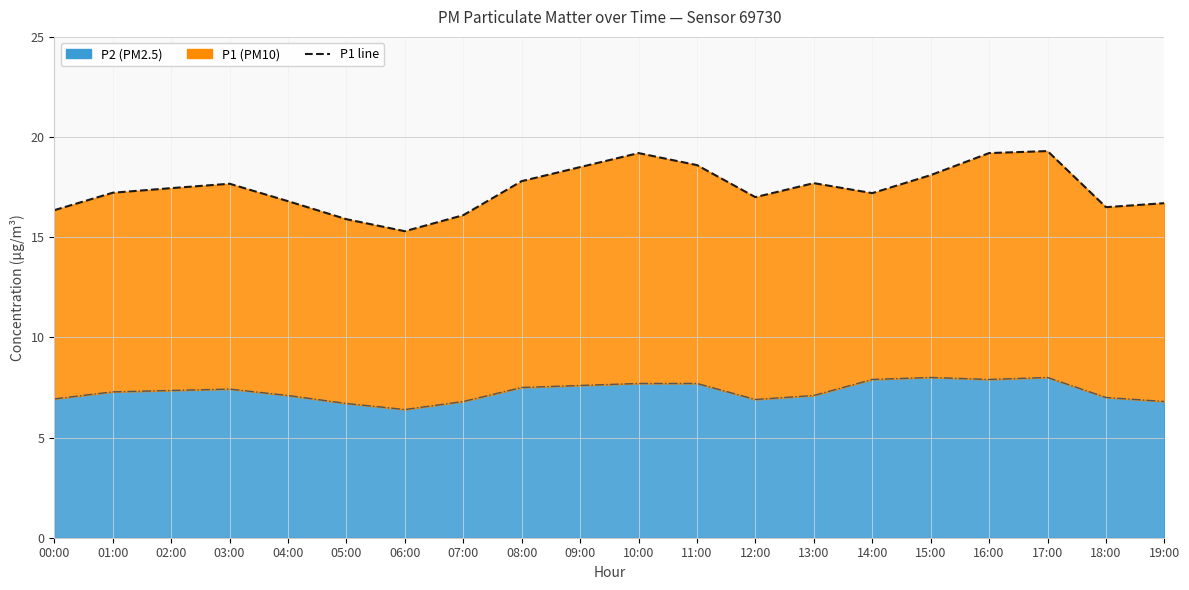

What is the average value?

17.4